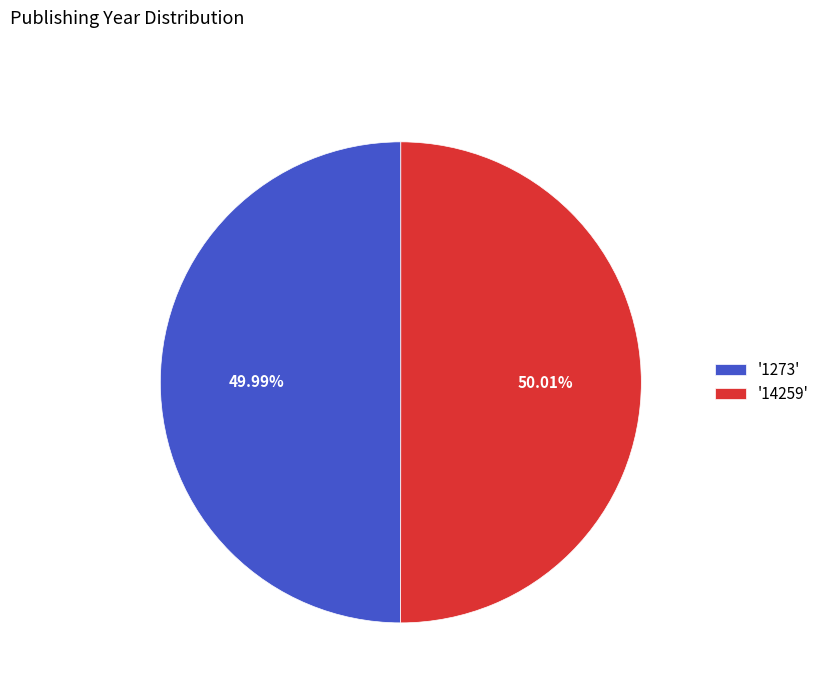

Is there any slice that represents more than half of the pie?

Yes